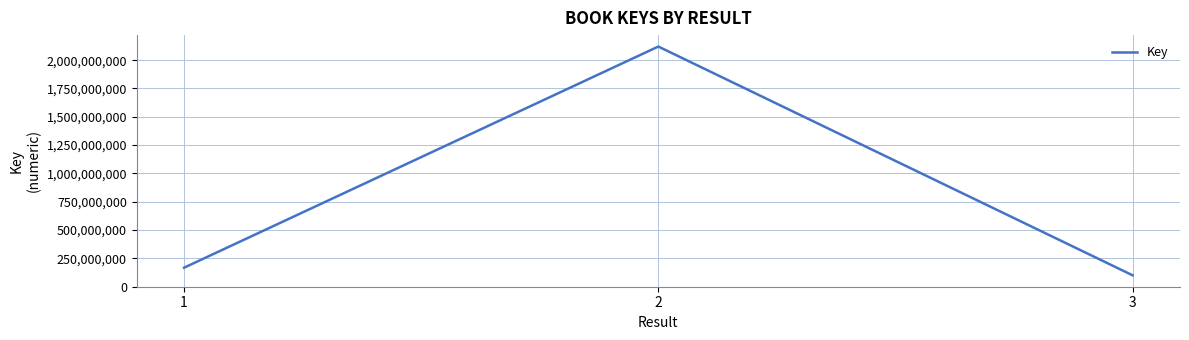

Which has a higher value, 3 or 1?

1